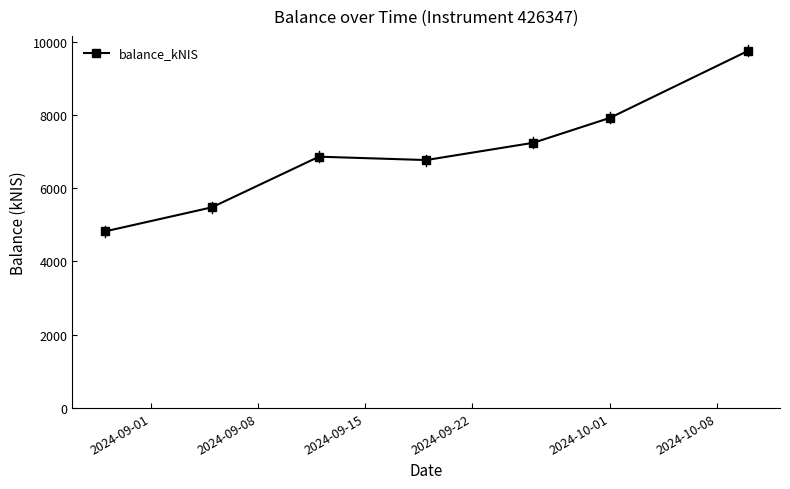

What is the sum of all values?

48810.1